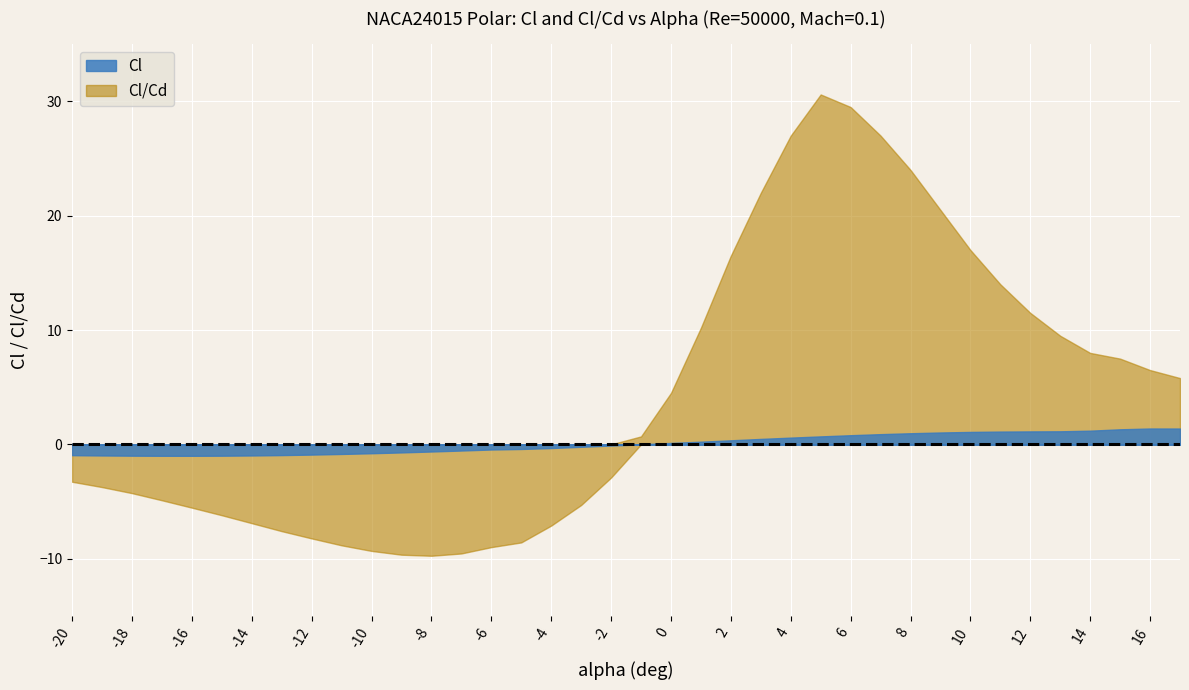

The value of Cl/Cd at 1 is 16.9. True or false?

False